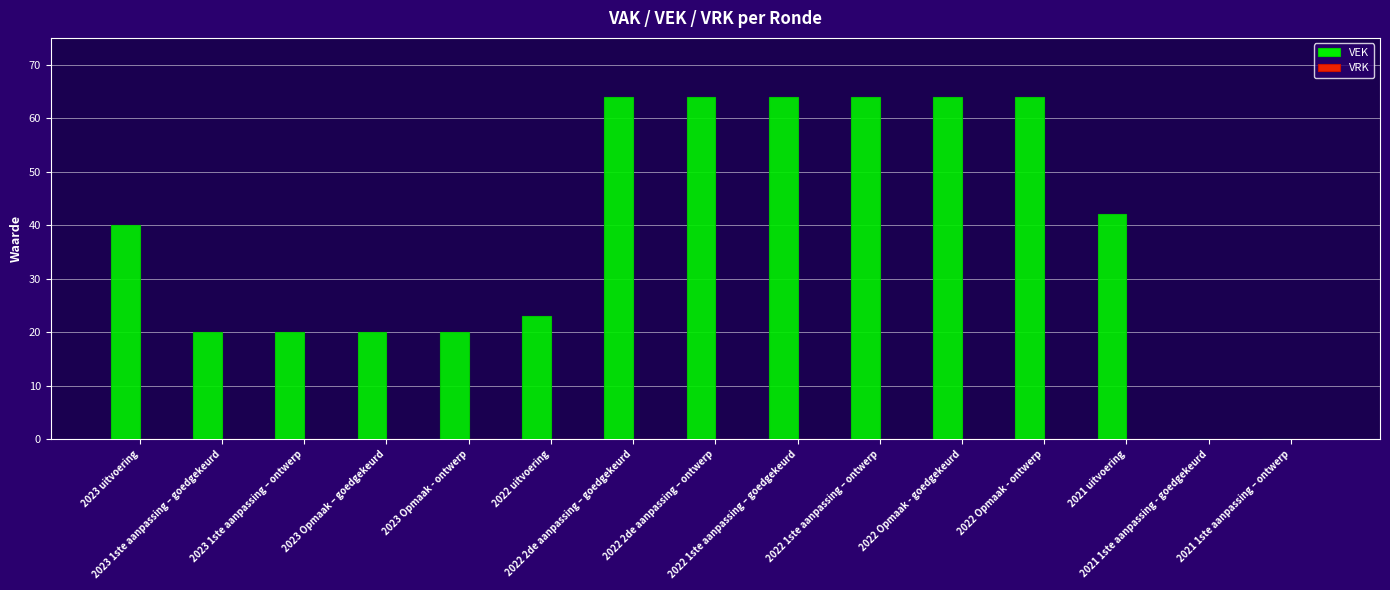

What is the maximum value shown in the chart?

64